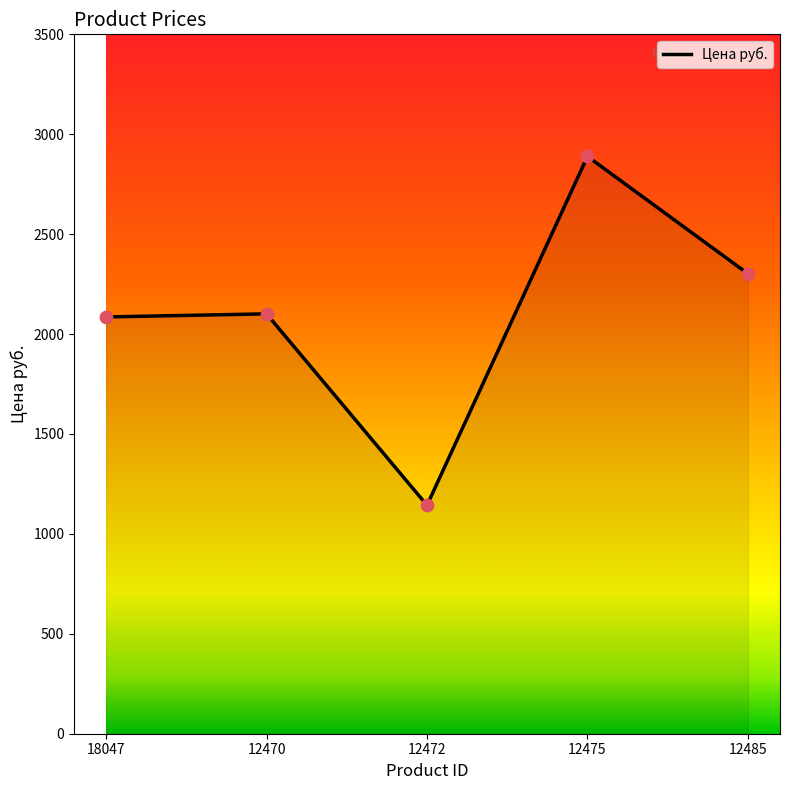

Which has a higher value, 18047 or 12485?

12485